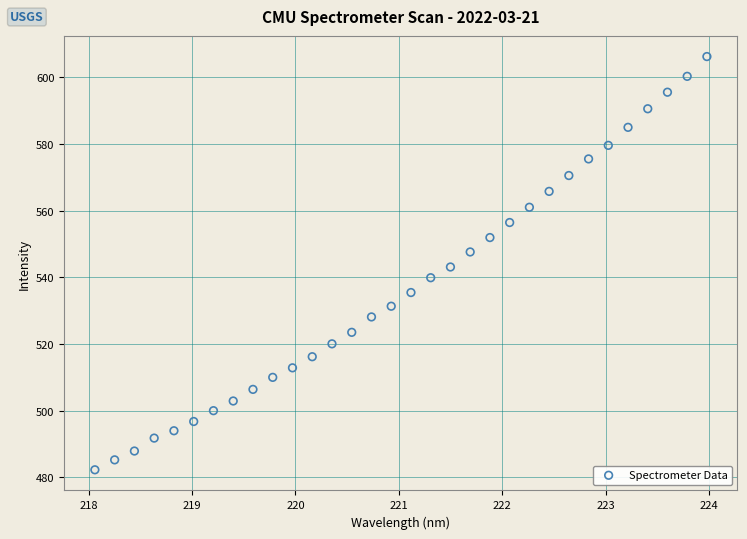

What is the range of Y values (max minus min)?

123.9